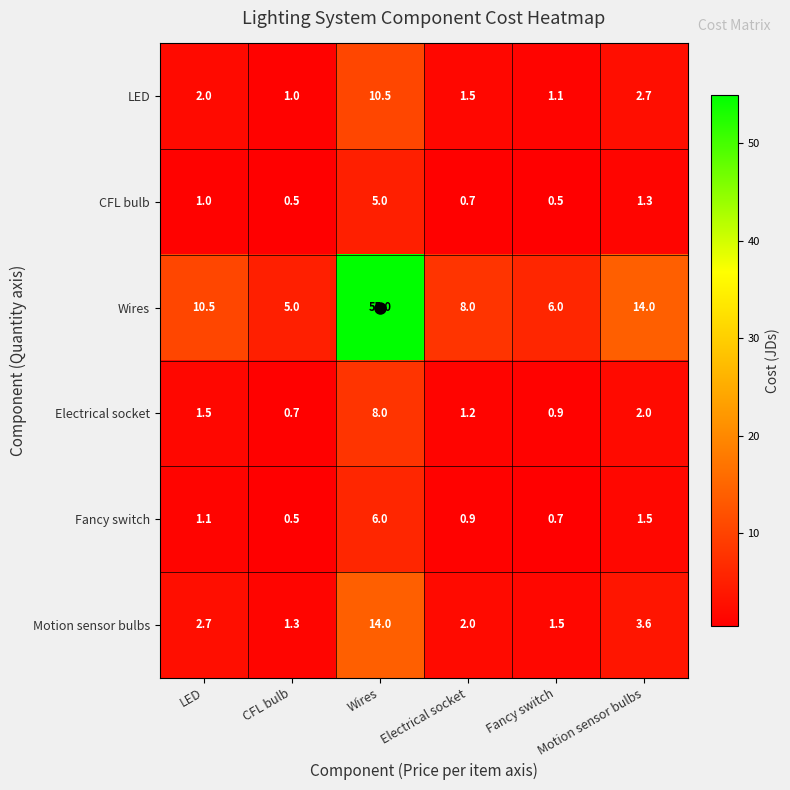

What is the difference between the maximum and minimum values in the Electrical socket series?

7.3